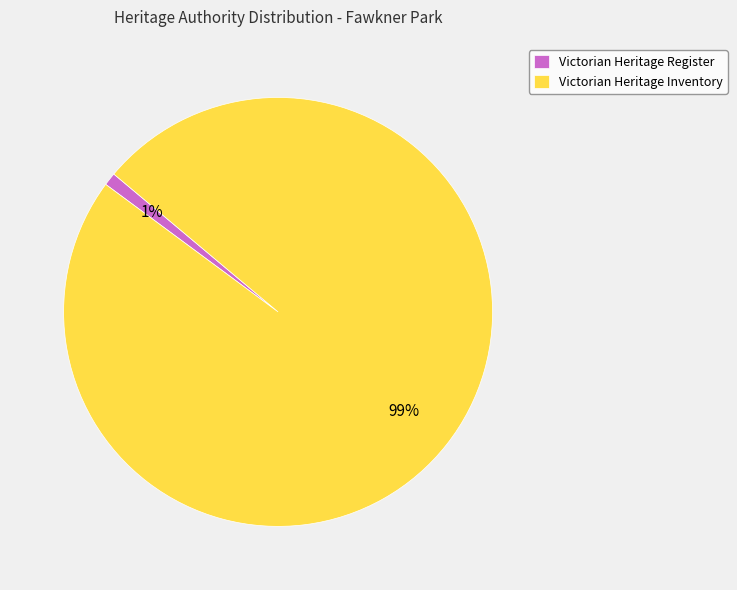

Count the number of slices in the pie.

2